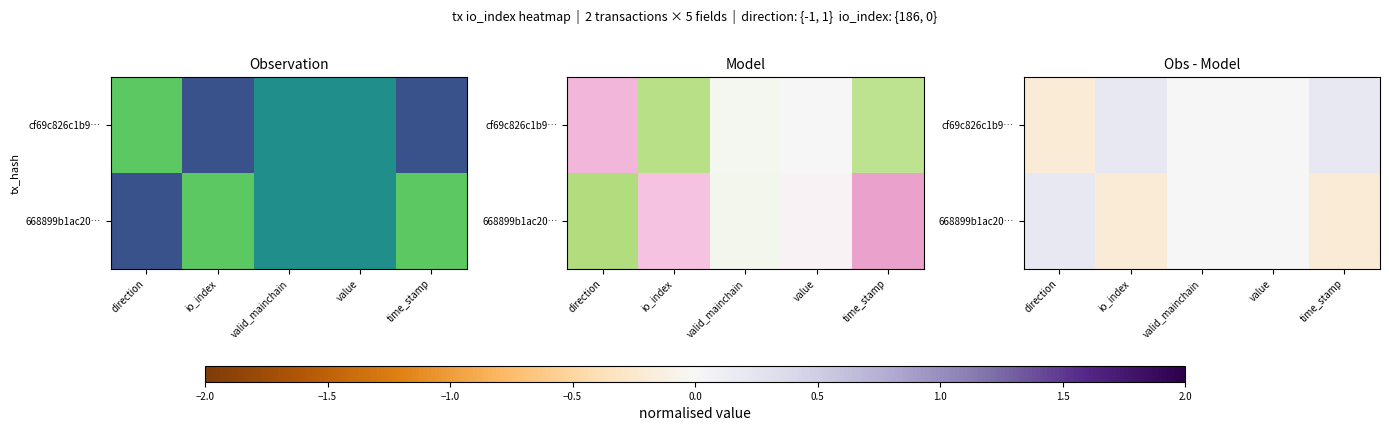

What is the spread (max minus min) of values at io_index?

0.4